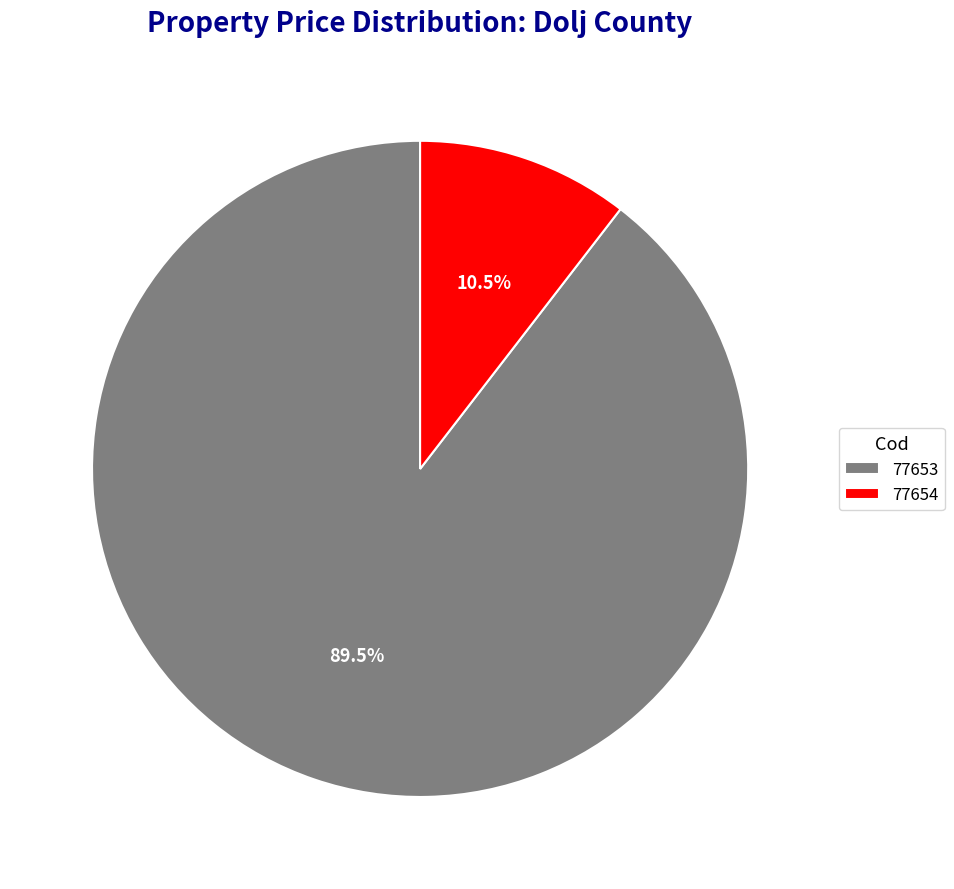

Do 77654 and 77653 together represent more than half of the pie?

Yes